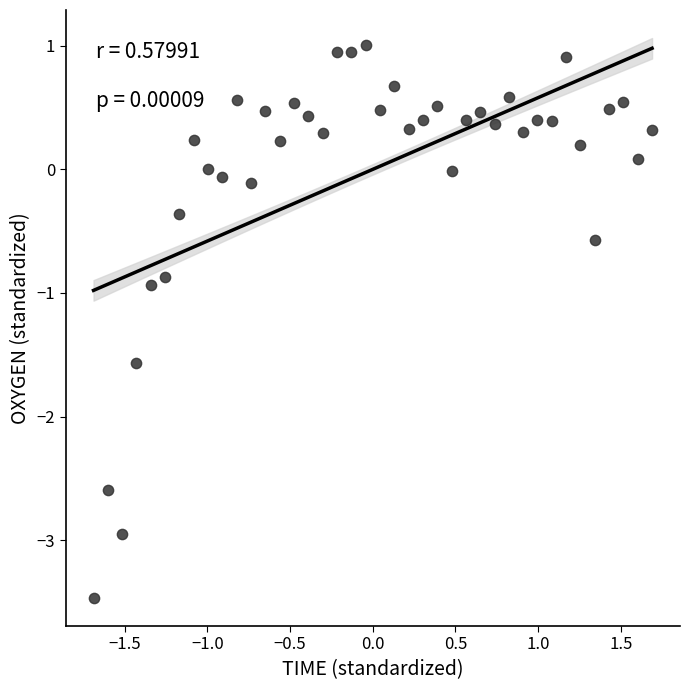

What is the range of Y values (max minus min)?

4.5